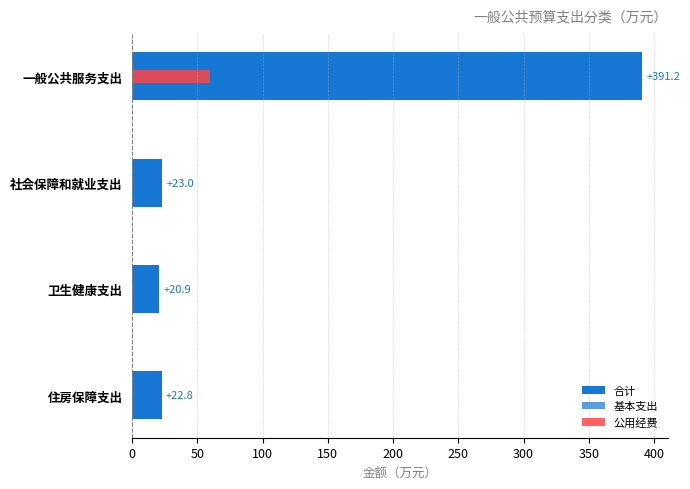

The 公用经费 series shows 59.4 at 0. True or false?

True